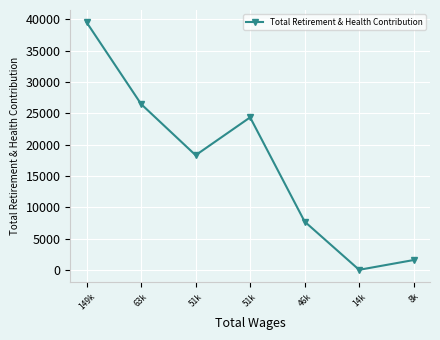

What is the difference between the maximum and minimum values?

39515